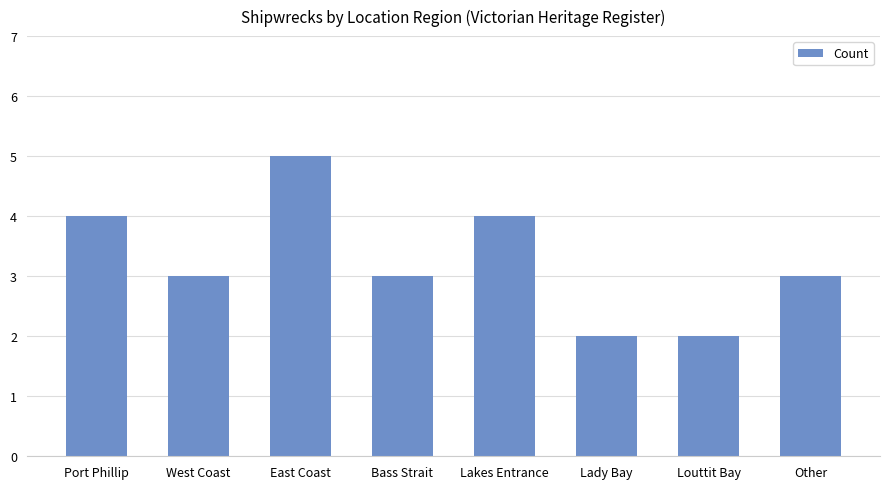

What is the label of the 2nd bar from the left?

West Coast